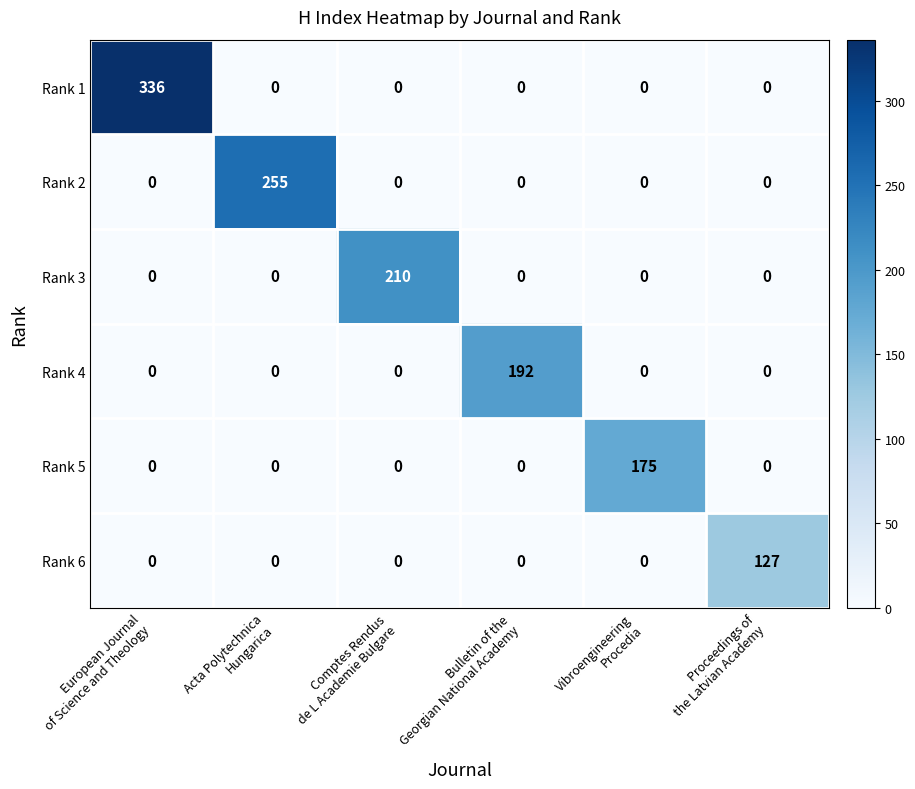

What is the difference between the maximum and minimum values in the Rank 1 series?

336